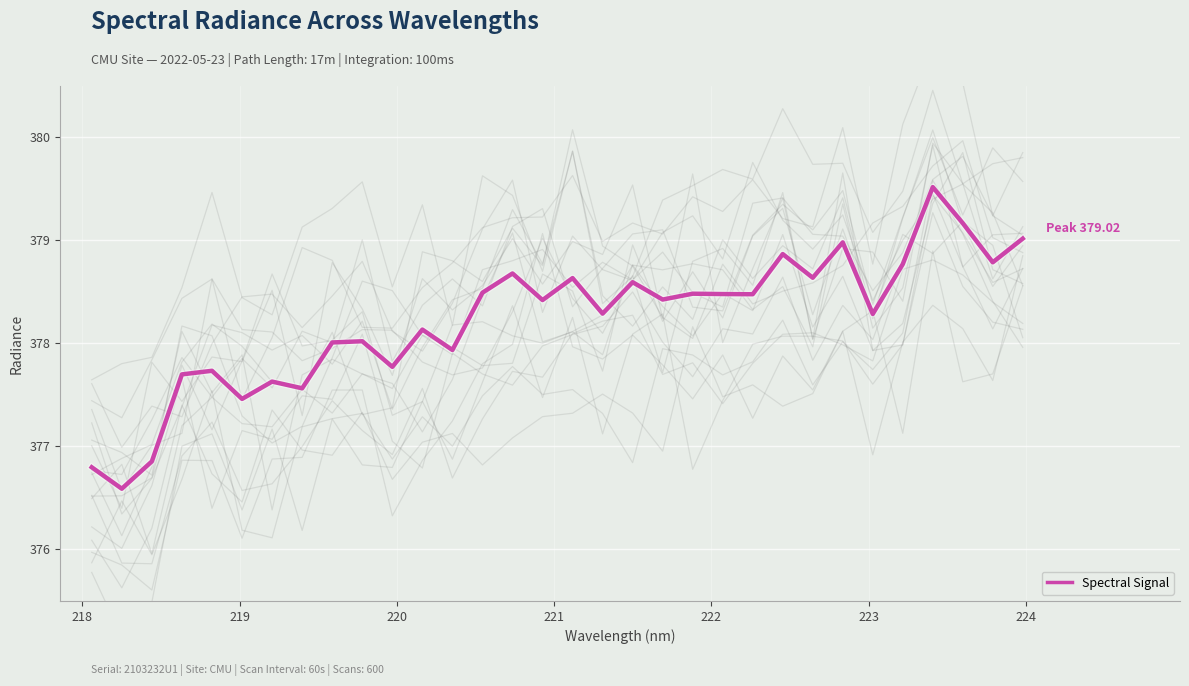

What is the greatest value displayed?

379.5